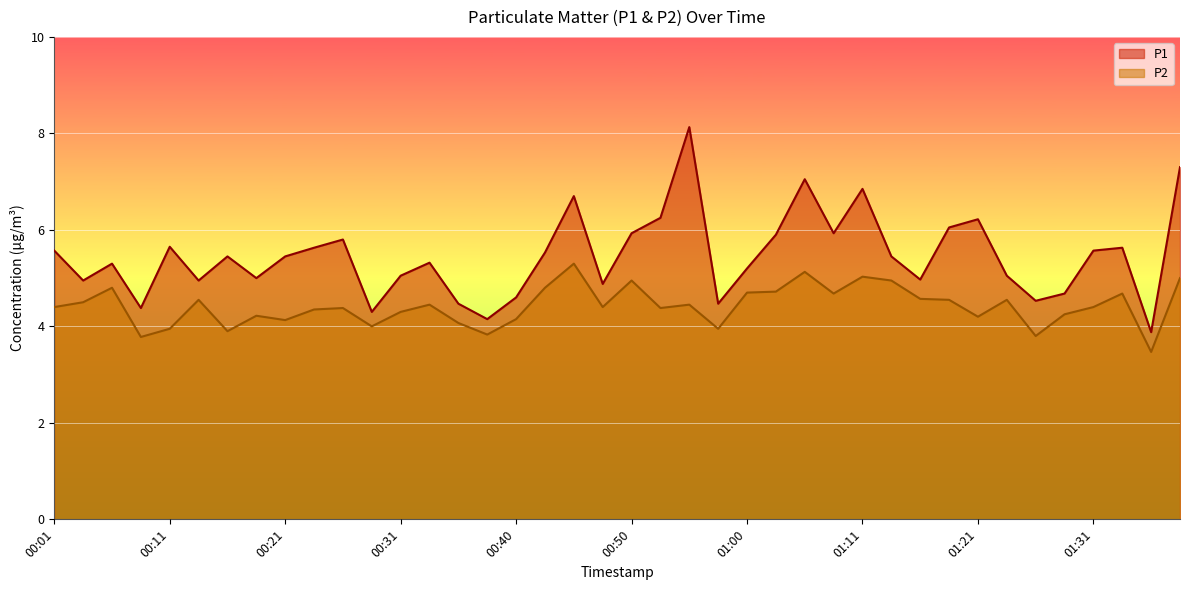

What is the difference between the maximum and minimum values in the P1 series?

4.3